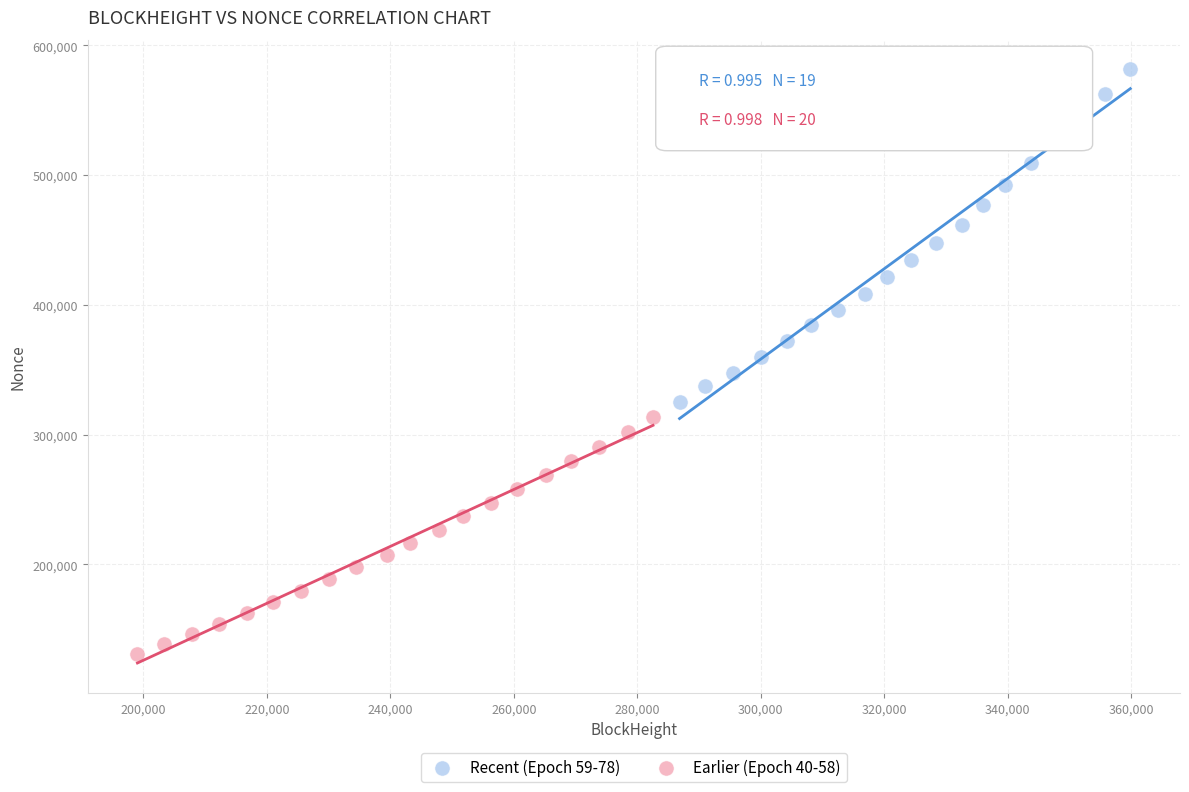

Which series has the widest spread of Y values?

Recent (Epoch 59-78)